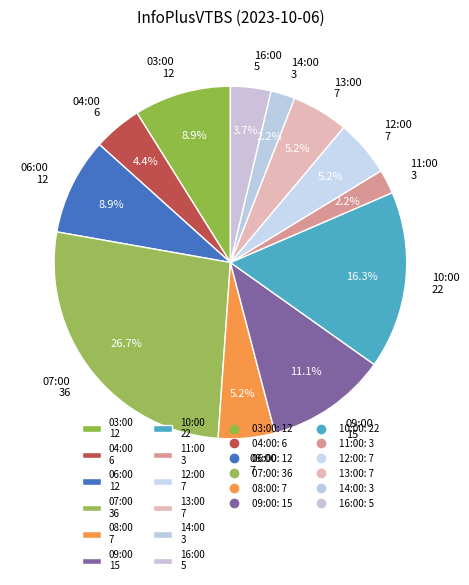

True or false: 07:00 accounts for 27% of the total.

True